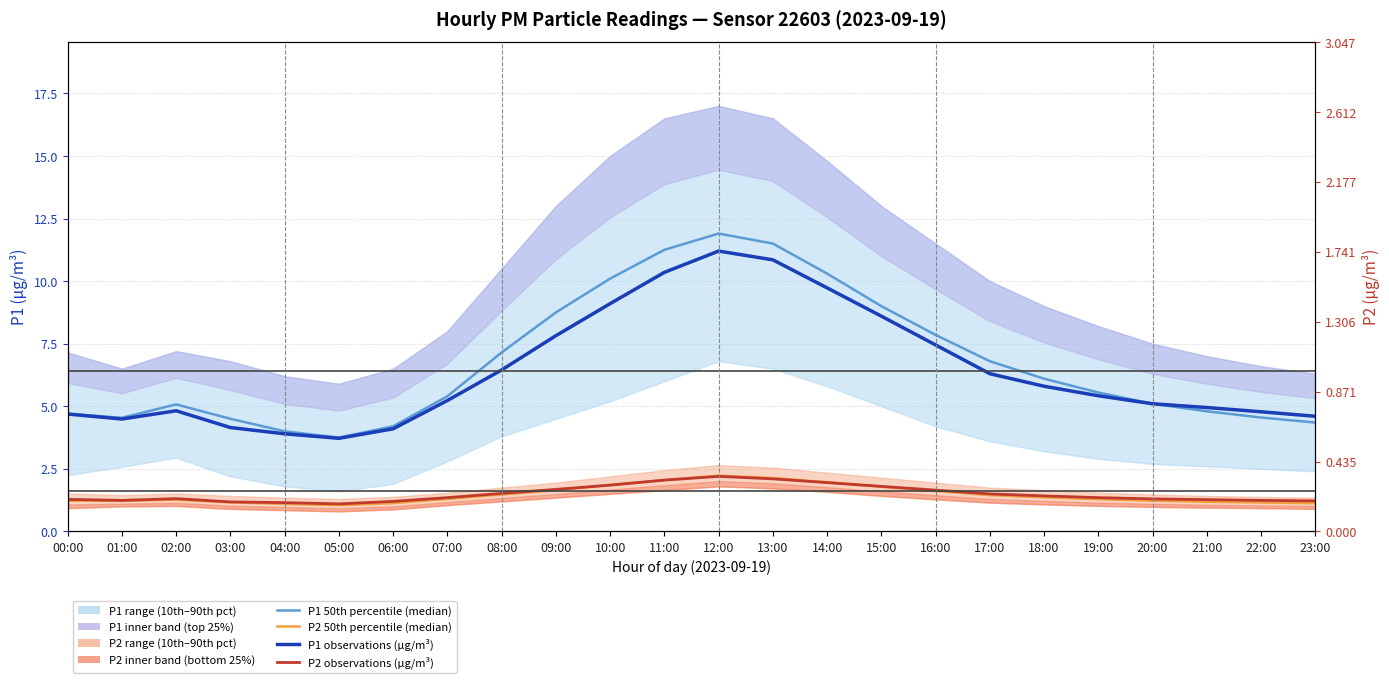

What is the greatest value displayed?

11.9